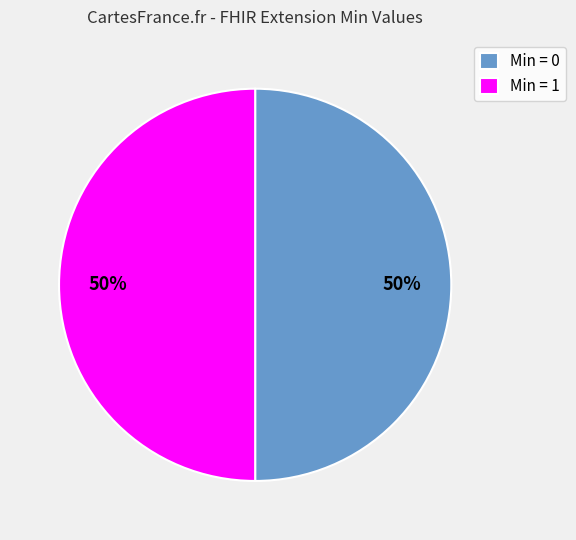

The Min = 1 slice represents 50% of the pie. True or false?

True